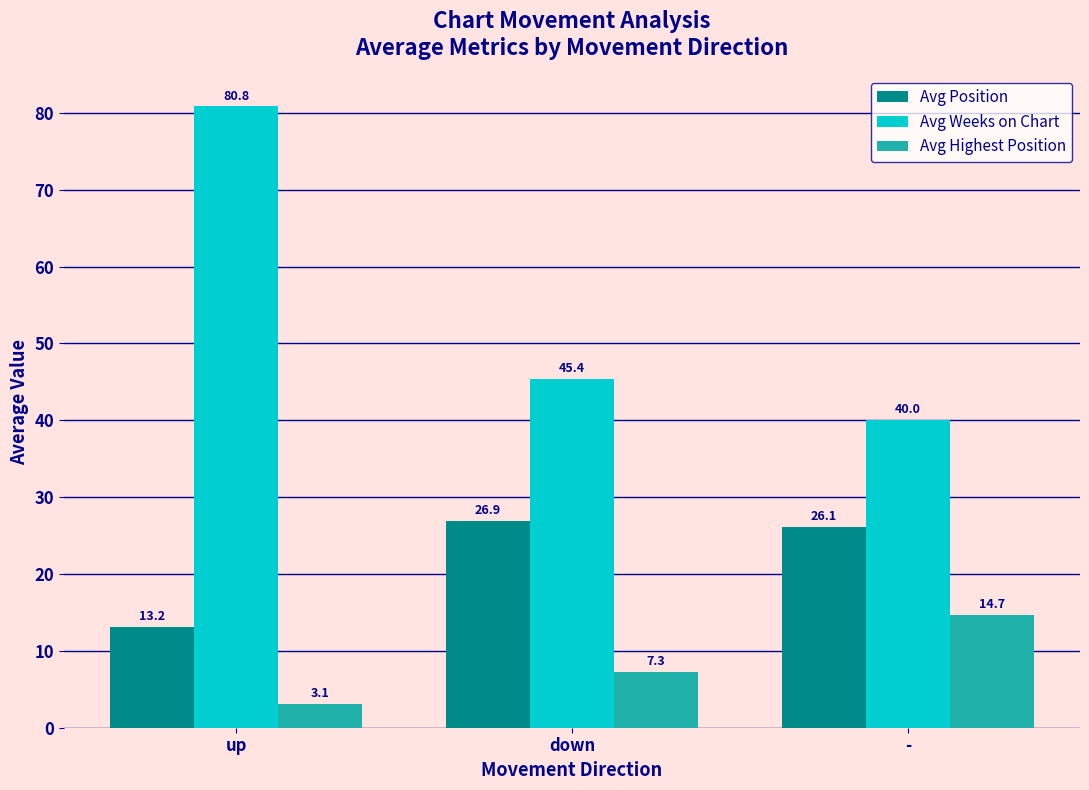

Which series has the widest spread of values?

Avg Weeks on Chart